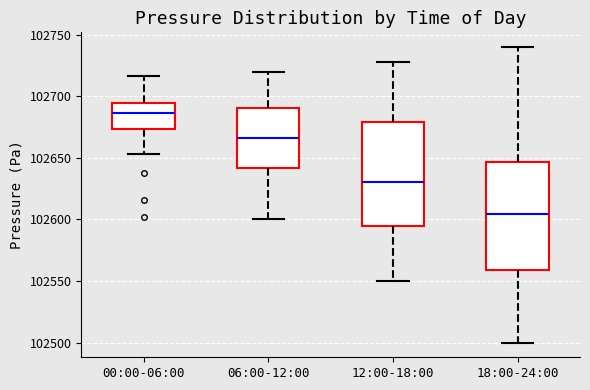

Reading left to right, read every box against the y-axis: the position of its median line, the range the box covers, and the ends of its whiskers. The values are not printed on the chart, so give them approximately, as read against the axis.

00:00-06:00: median 102685, box 102675 to 102695, whiskers 102655 to 102715
06:00-12:00: median 102665, box 102640 to 102690, whiskers 102600 to 102720
12:00-18:00: median 102630, box 102595 to 102680, whiskers 102550 to 102730
18:00-24:00: median 102605, box 102560 to 102645, whiskers 102500 to 102740